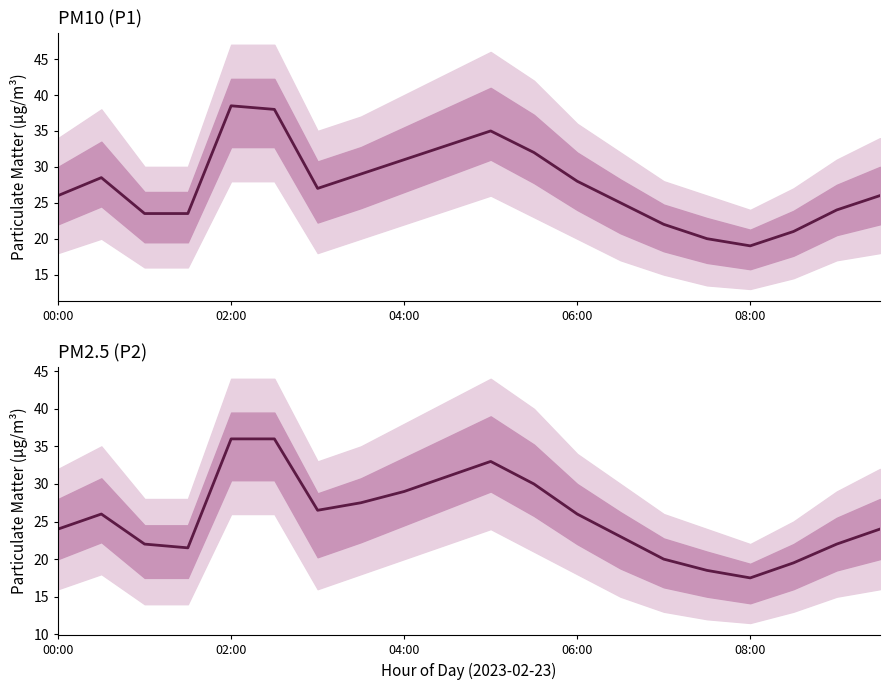

Which series has the widest spread of values?

P1